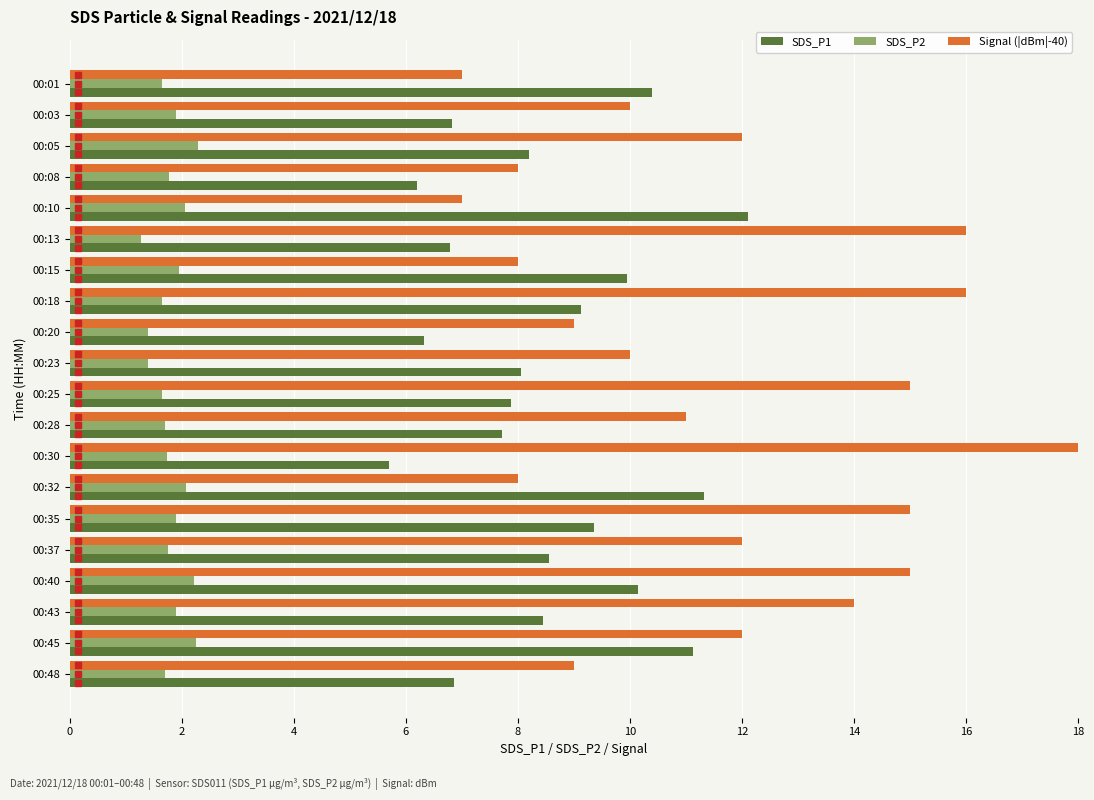

Which series has the largest total across all categories?

Signal (|dBm|-40)